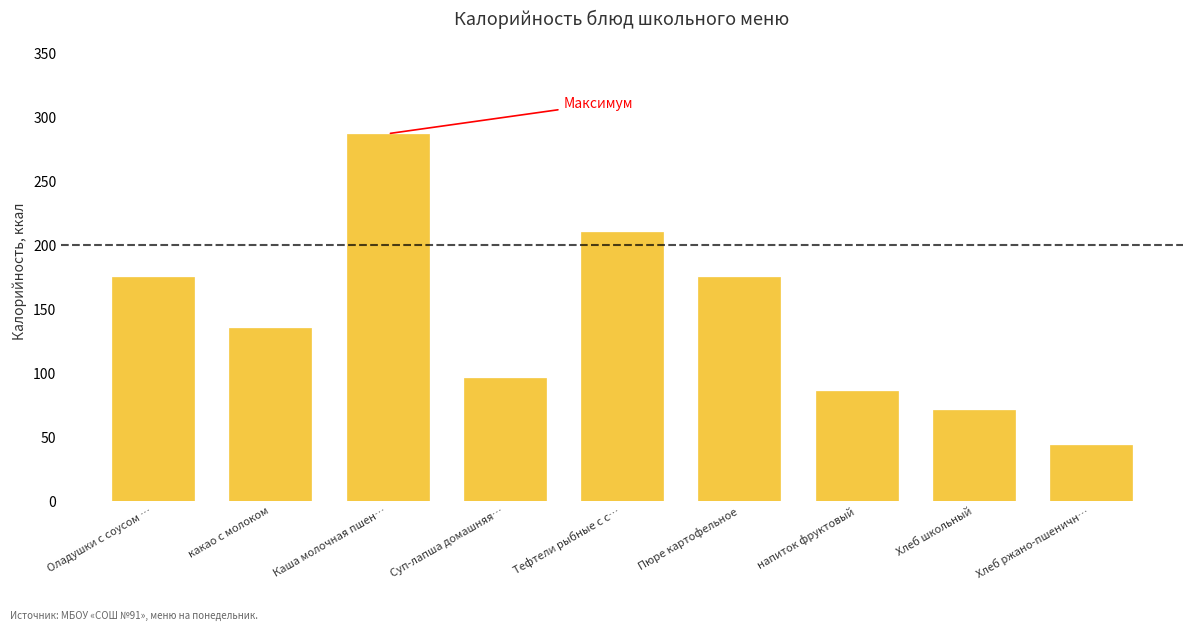

Reading left to right, transcribe all the data shown in this chart.

175	135	287	96	210	175	86	71	44